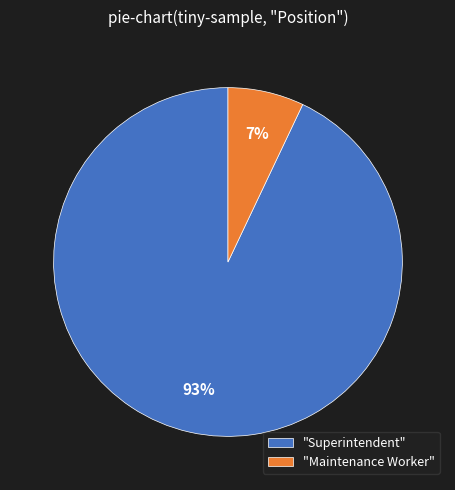

To the nearest percent, what percentage of the pie is "Superintendent"?

93%